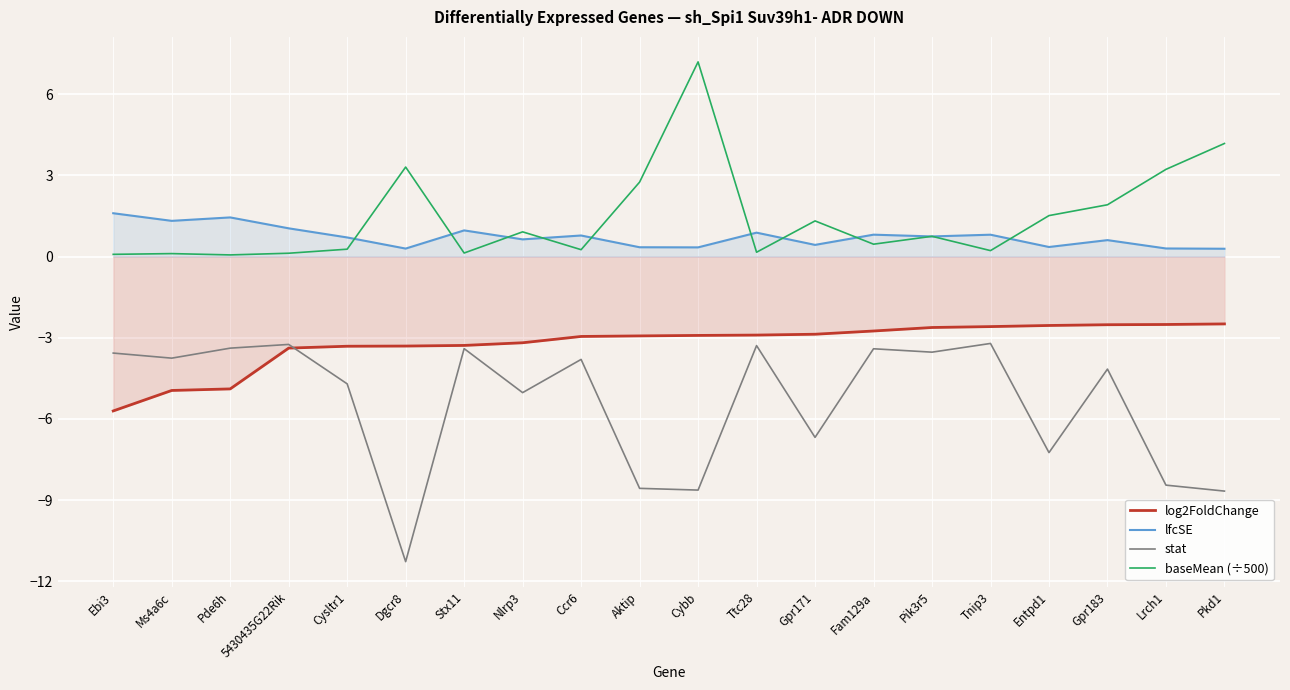

List the labels in order of log2FoldChange value, smallest first.

Ebi3, Ms4a6c, Pde6h, 5430435G22Rik, Cysltr1, Dgcr8, Stx11, Nlrp3, Ccr6, Aktip, Cybb, Ttc28, Gpr171, Fam129a, Pik3r5, Tnip3, Entpd1, Gpr183, Lrch1, Pkd1